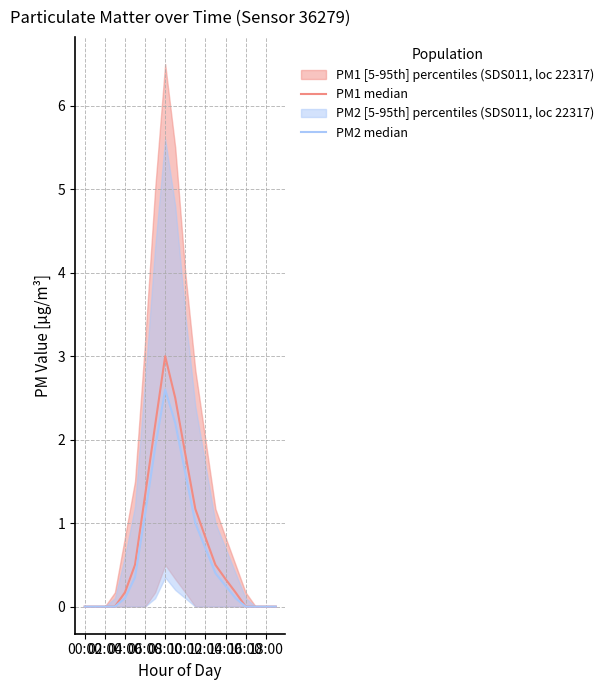

What value does the PM2 median series have at 10:00?

1.6